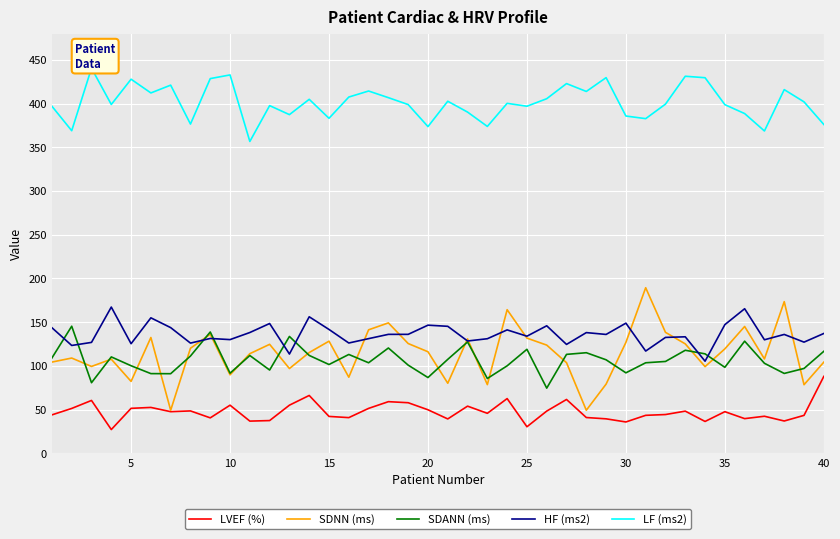

How many values in the LVEF (%) series exceed 47?

20